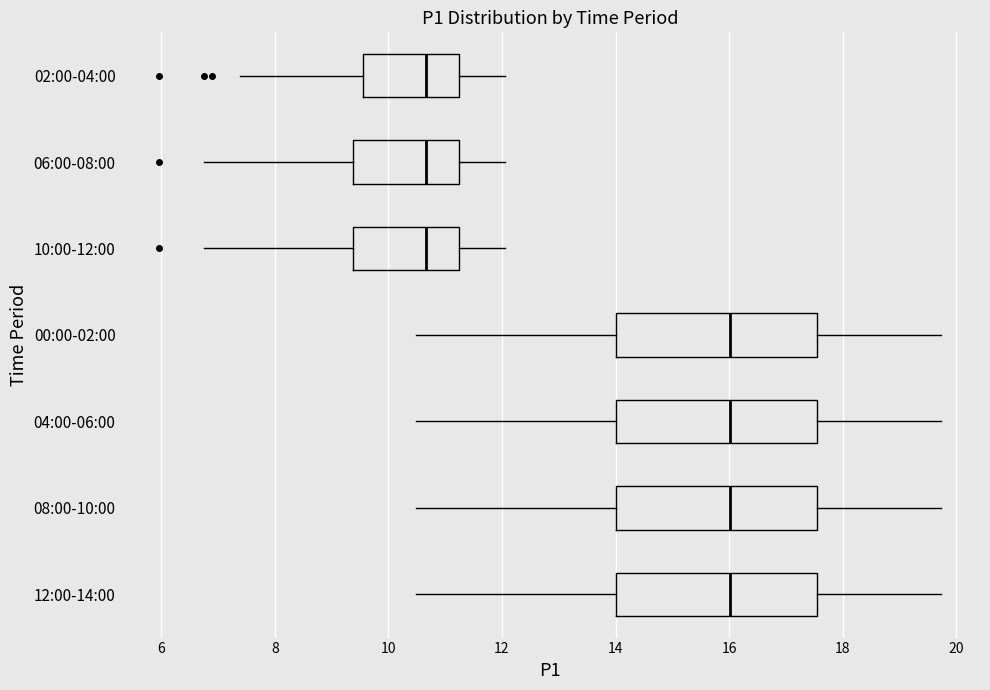

Reading bottom to top, read every box against the x-axis: the position of its median line, the range the box covers, and the ends of its whiskers. The values are not printed on the chart, so give them approximately, as read against the axis.

12:00-14:00: median 16.0, box 14.0 to 17.6, whiskers 10.4 to 19.8
08:00-10:00: median 16.0, box 14.0 to 17.6, whiskers 10.4 to 19.8
04:00-06:00: median 16.0, box 14.0 to 17.6, whiskers 10.4 to 19.8
00:00-02:00: median 16.0, box 14.0 to 17.6, whiskers 10.4 to 19.8
10:00-12:00: median 10.6, box 9.4 to 11.2, whiskers 6.8 to 12.0
06:00-08:00: median 10.6, box 9.4 to 11.2, whiskers 6.8 to 12.0
02:00-04:00: median 10.6, box 9.6 to 11.2, whiskers 7.4 to 12.0